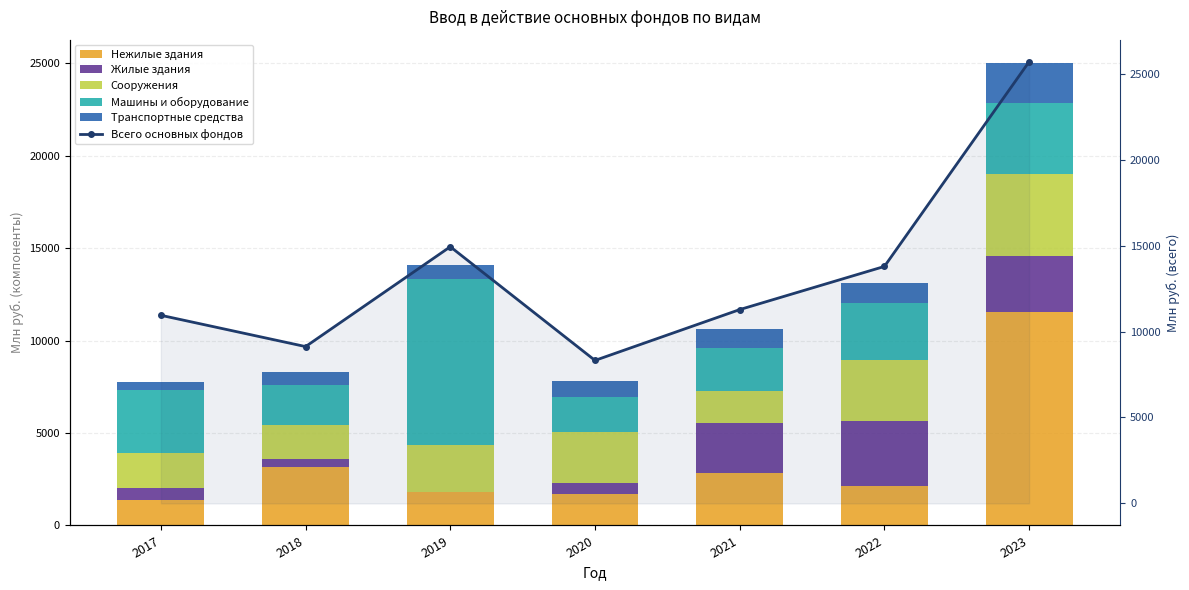

What is the spread (max minus min) of values at 2019?

14908